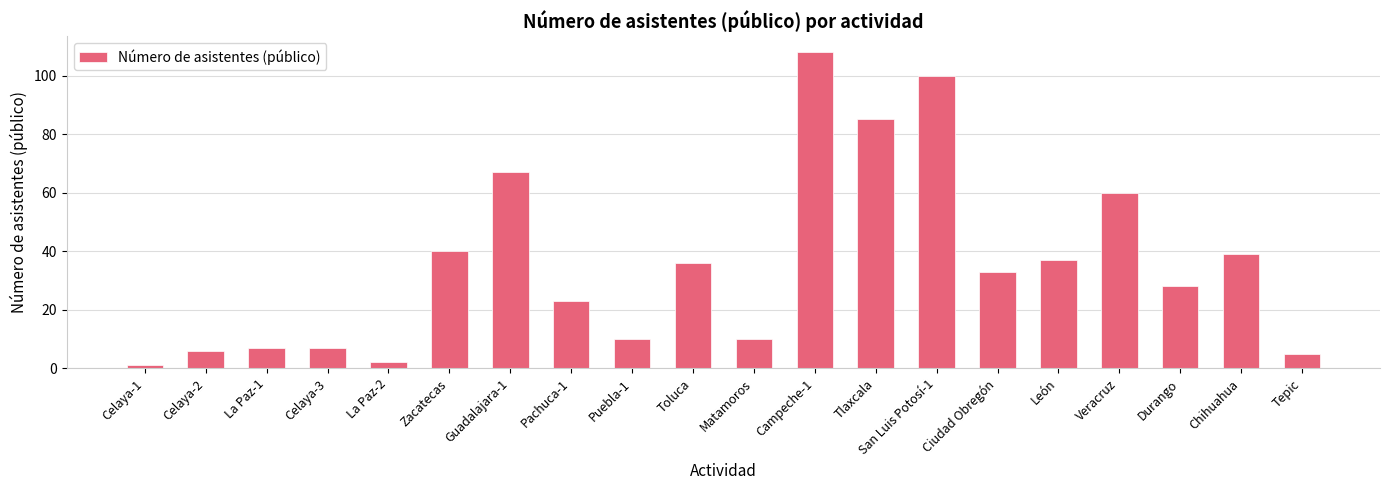

How many series are shown in this chart?

1